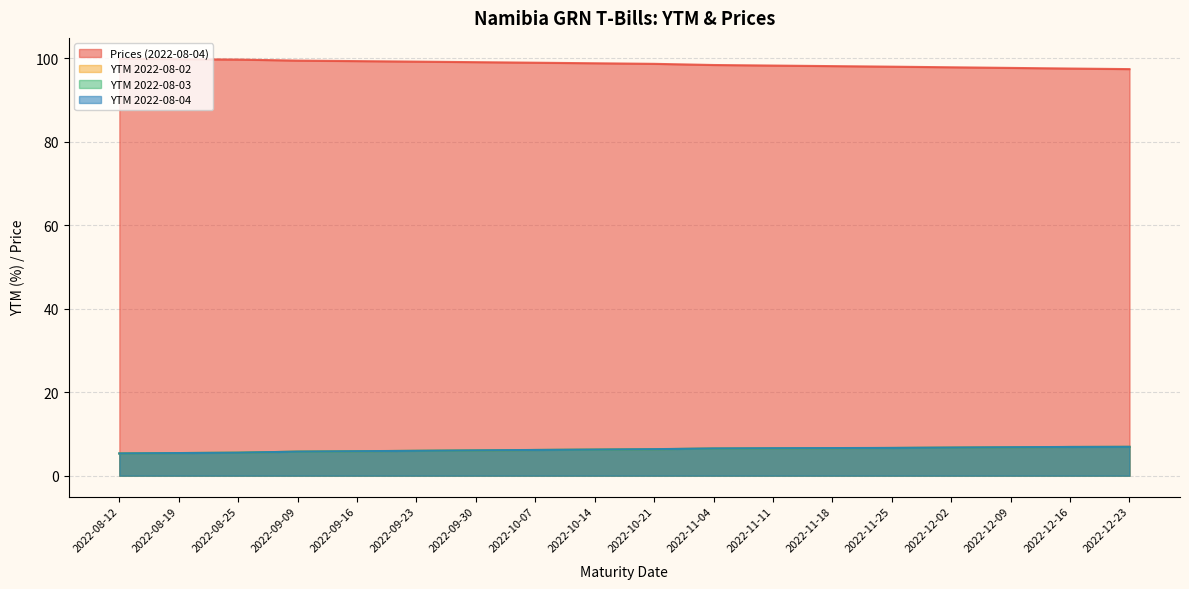

Does the chart display data point markers on the line(s)?

No